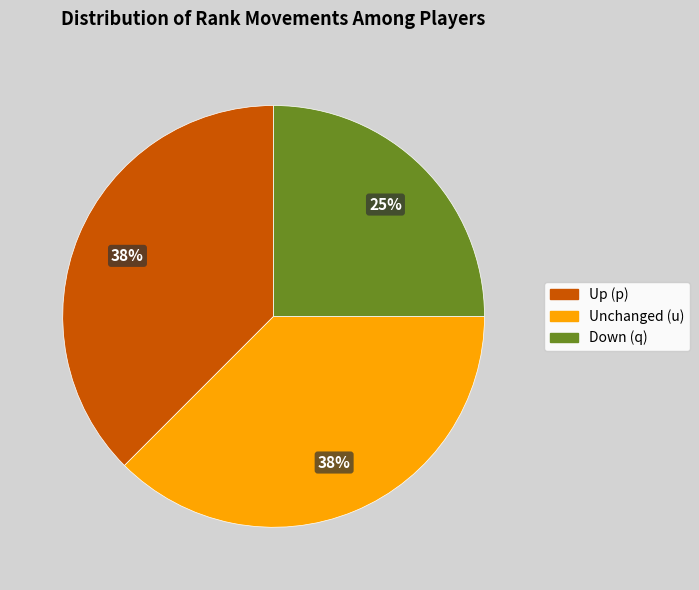

Is the sum of Down (q) and Up (p) greater than half?

Yes